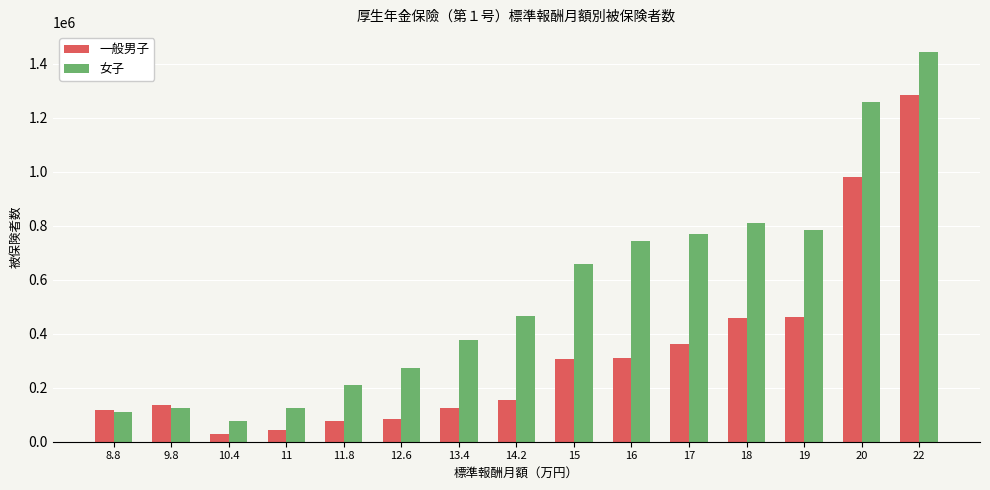

What is the sum of all 一般男子 values?

4928698